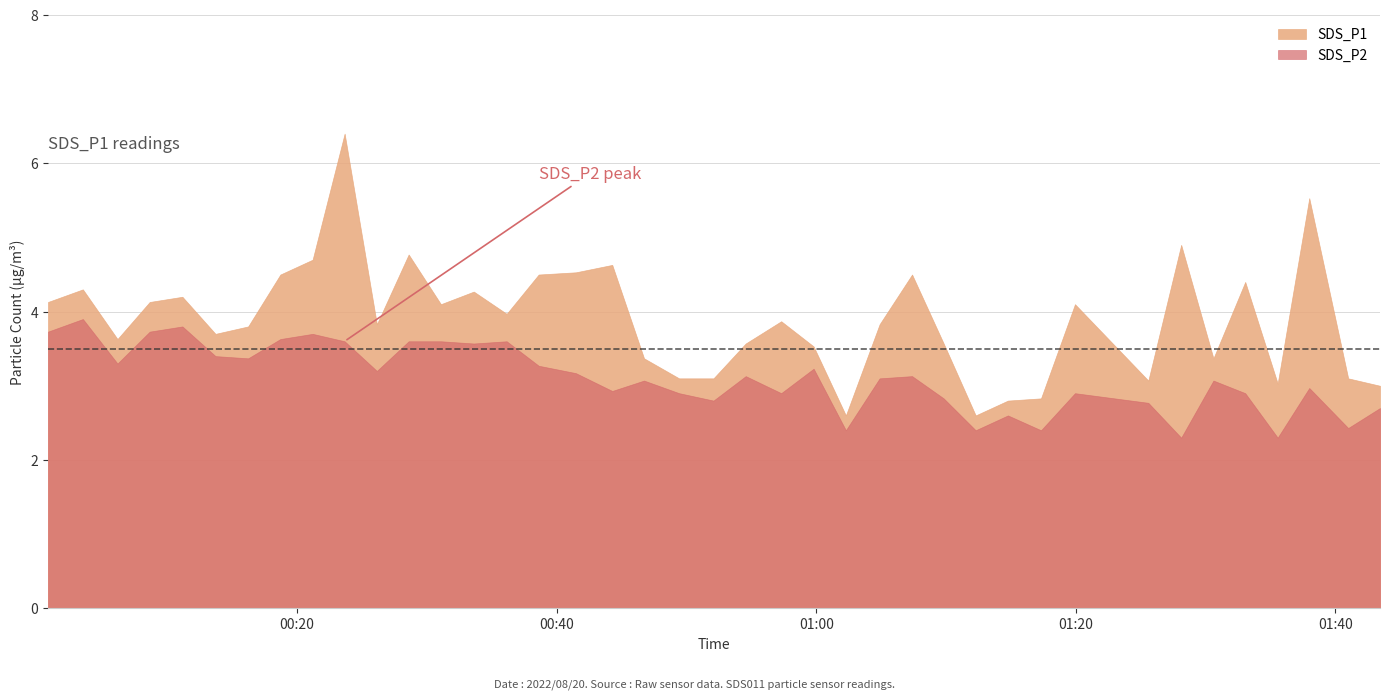

Reading left to right, list all the values displayed in this chart.

SDS_P1: 2022/08/20 00:00:49=4.1	2022/08/20 00:03:30=4.3	2022/08/20 00:06:10=3.6	2022/08/20 00:08:39=4.1	2022/08/20 00:11:10=4.2	2022/08/20 00:13:43=3.7	2022/08/20 00:16:14=3.8	2022/08/20 00:18:43=4.5	2022/08/20 00:21:12=4.7	2022/08/20 00:23:40=6.4	2022/08/20 00:26:09=3.8	2022/08/20 00:28:36=4.8	2022/08/20 00:31:05=4.1	2022/08/20 00:33:37=4.3	2022/08/20 00:36:09=4.0	2022/08/20 00:38:37=4.5	2022/08/20 00:41:29=4.5	2022/08/20 00:44:17=4.6	2022/08/20 00:46:44=3.4	2022/08/20 00:49:26=3.1	2022/08/20 00:52:05=3.1	2022/08/20 00:54:34=3.6	2022/08/20 00:57:18=3.9	2022/08/20 00:59:48=3.5	2022/08/20 01:02:17=2.6	2022/08/20 01:04:53=3.8	2022/08/20 01:07:23=4.5	2022/08/20 01:09:49=3.6	2022/08/20 01:12:17=2.6	2022/08/20 01:14:46=2.8	2022/08/20 01:17:19=2.8	2022/08/20 01:19:56=4.1	2022/08/20 01:25:35=3.1	2022/08/20 01:28:07=4.9	2022/08/20 01:30:36=3.4	2022/08/20 01:33:03=4.4	2022/08/20 01:35:33=3.0	2022/08/20 01:37:59=5.5	2022/08/20 01:40:59=3.1	2022/08/20 01:43:26=3.0
SDS_P2: 2022/08/20 00:00:49=3.7	2022/08/20 00:03:30=3.9	2022/08/20 00:06:10=3.3	2022/08/20 00:08:39=3.7	2022/08/20 00:11:10=3.8	2022/08/20 00:13:43=3.4	2022/08/20 00:16:14=3.4	2022/08/20 00:18:43=3.6	2022/08/20 00:21:12=3.7	2022/08/20 00:23:40=3.6	2022/08/20 00:26:09=3.2	2022/08/20 00:28:36=3.6	2022/08/20 00:31:05=3.6	2022/08/20 00:33:37=3.6	2022/08/20 00:36:09=3.6	2022/08/20 00:38:37=3.3	2022/08/20 00:41:29=3.2	2022/08/20 00:44:17=2.9	2022/08/20 00:46:44=3.1	2022/08/20 00:49:26=2.9	2022/08/20 00:52:05=2.8	2022/08/20 00:54:34=3.1	2022/08/20 00:57:18=2.9	2022/08/20 00:59:48=3.2	2022/08/20 01:02:17=2.4	2022/08/20 01:04:53=3.1	2022/08/20 01:07:23=3.1	2022/08/20 01:09:49=2.8	2022/08/20 01:12:17=2.4	2022/08/20 01:14:46=2.6	2022/08/20 01:17:19=2.4	2022/08/20 01:19:56=2.9	2022/08/20 01:25:35=2.8	2022/08/20 01:28:07=2.3	2022/08/20 01:30:36=3.1	2022/08/20 01:33:03=2.9	2022/08/20 01:35:33=2.3	2022/08/20 01:37:59=3.0	2022/08/20 01:40:59=2.4	2022/08/20 01:43:26=2.7